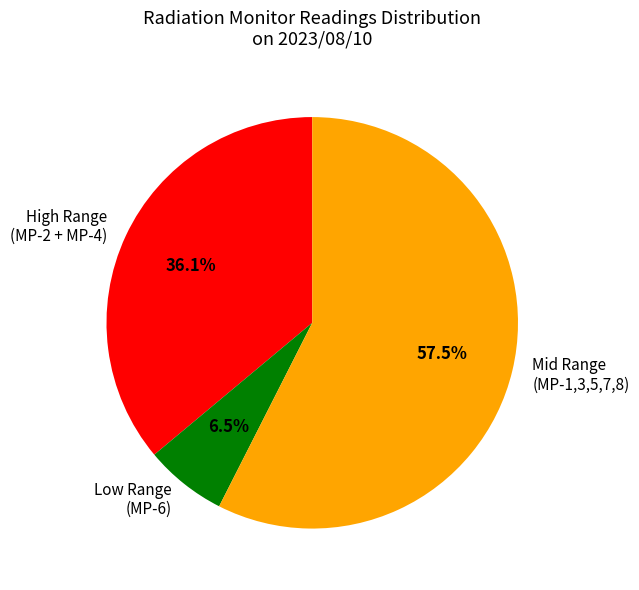

Which has a higher value, Low Range (MP-6) or High Range (MP-2 + MP-4)?

High Range (MP-2 + MP-4)